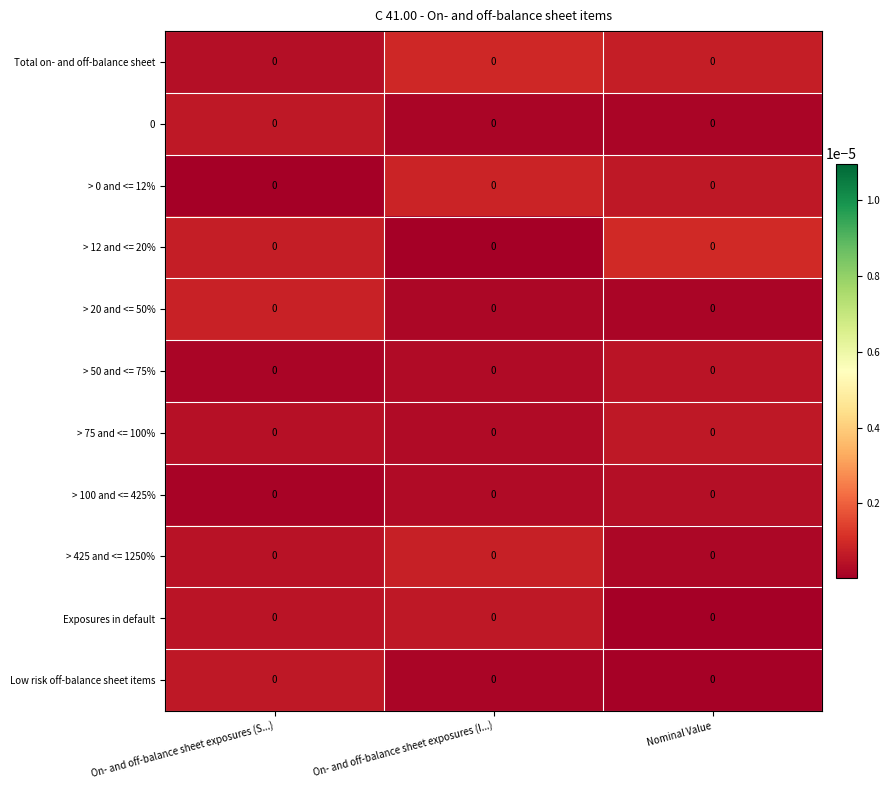

How many series are shown in this chart?

11